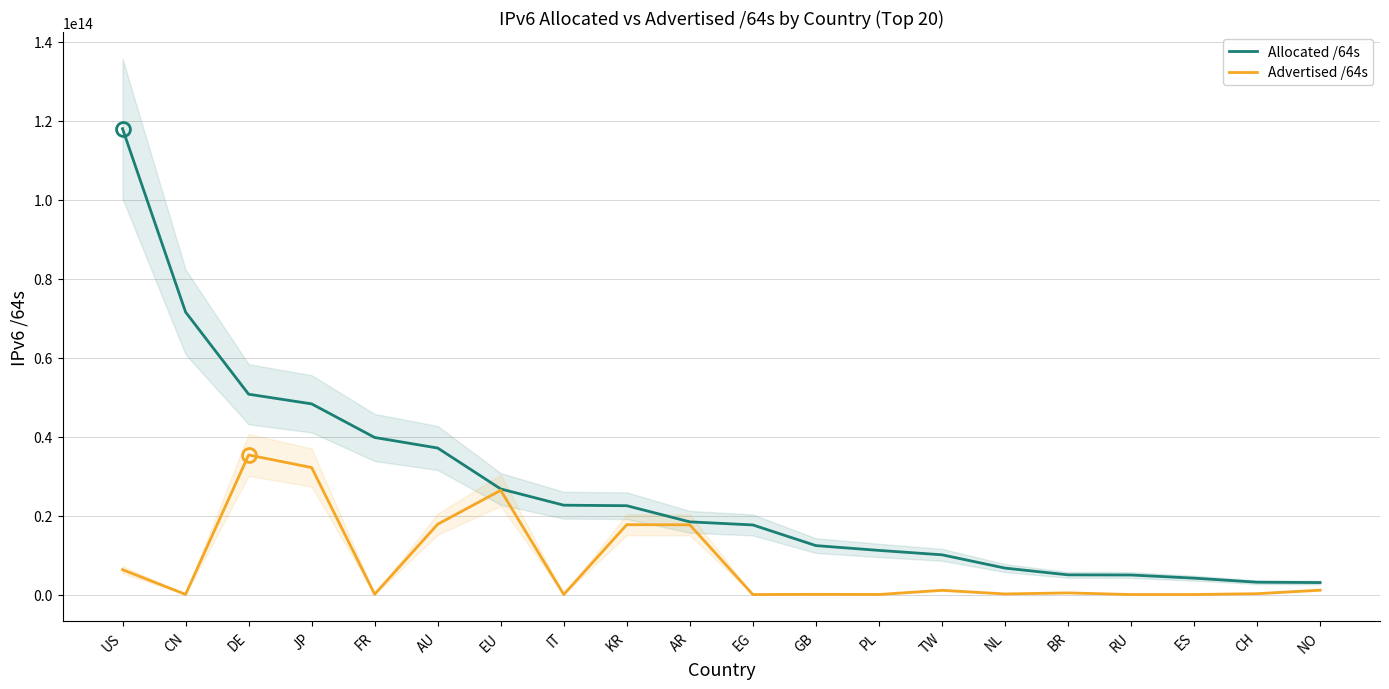

What is the label of the 3rd point from the right?

ES